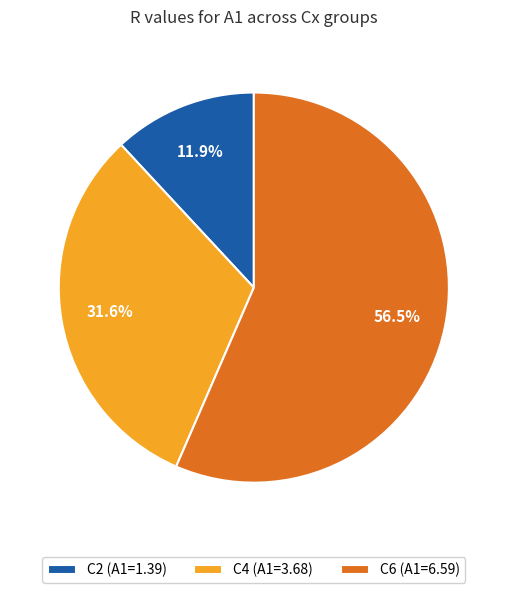

What is the majority slice?

C6